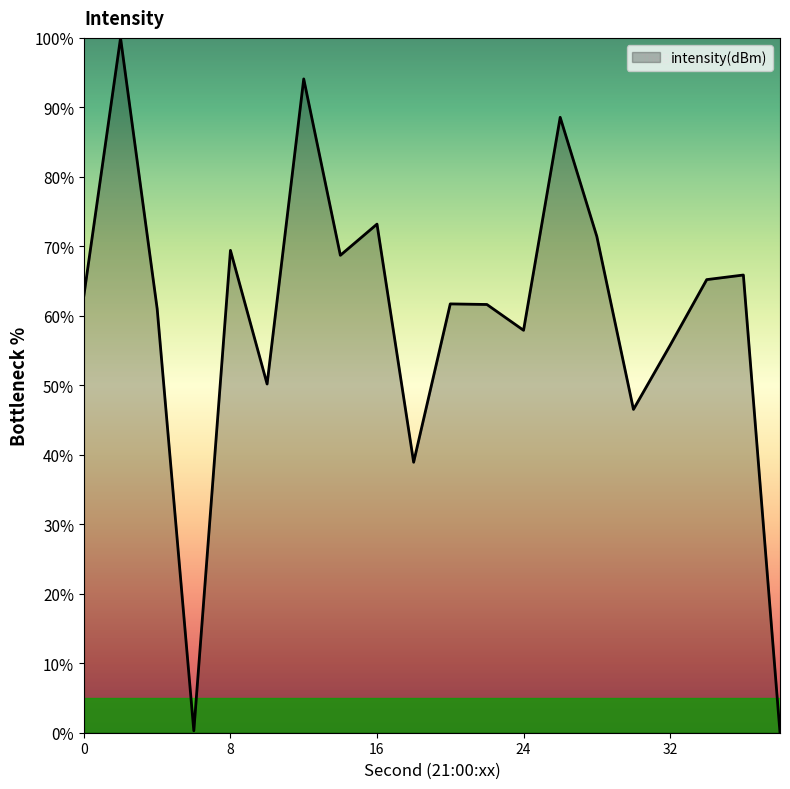

What is the difference between the maximum and minimum values?

100.0